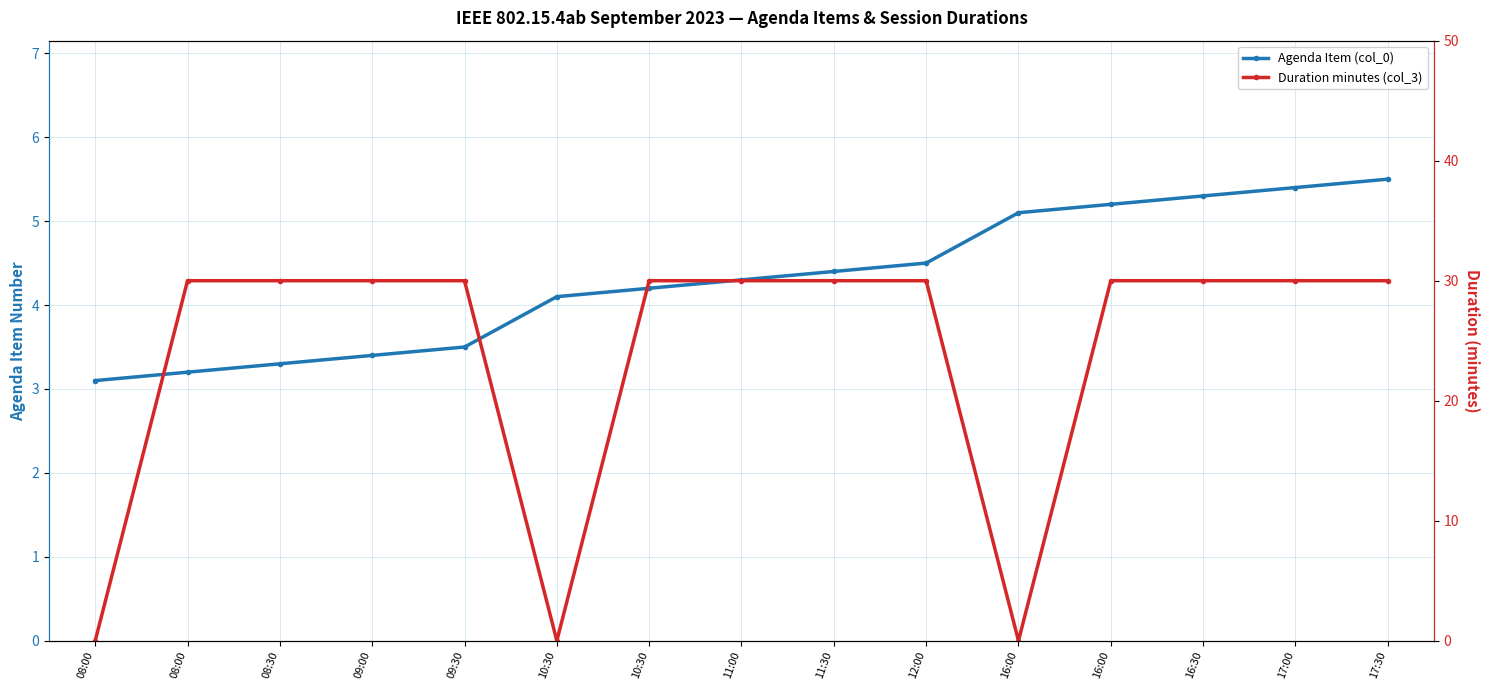

Count the number of data series in this chart.

2